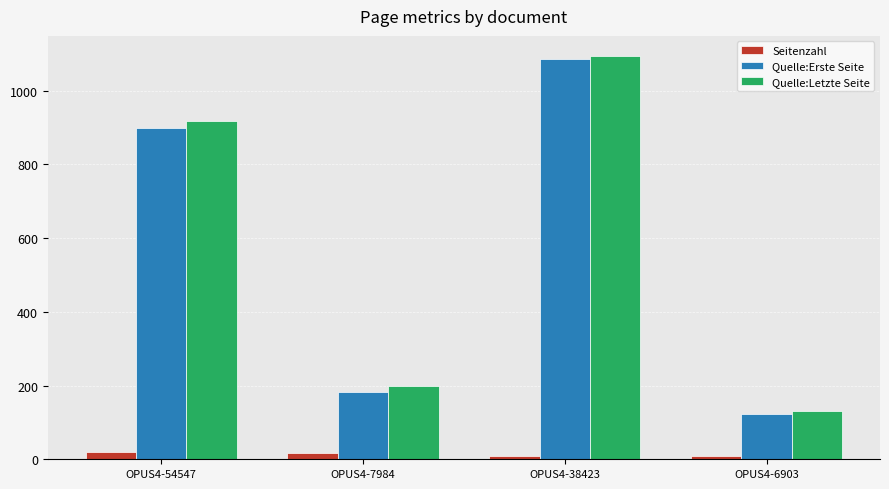

What is the sum of all Quelle:Letzte Seite values?

2342